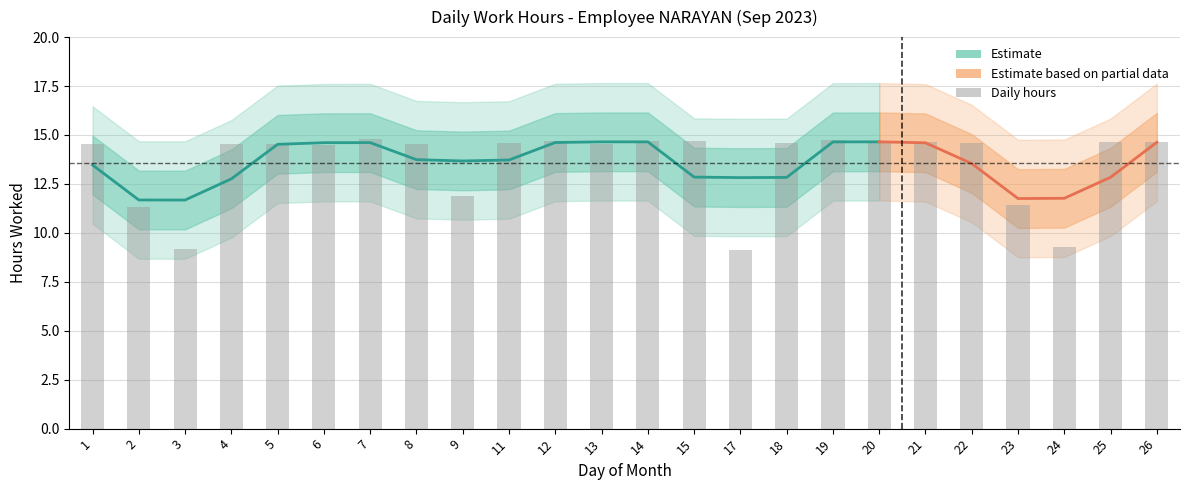

How many values are below 14?

6